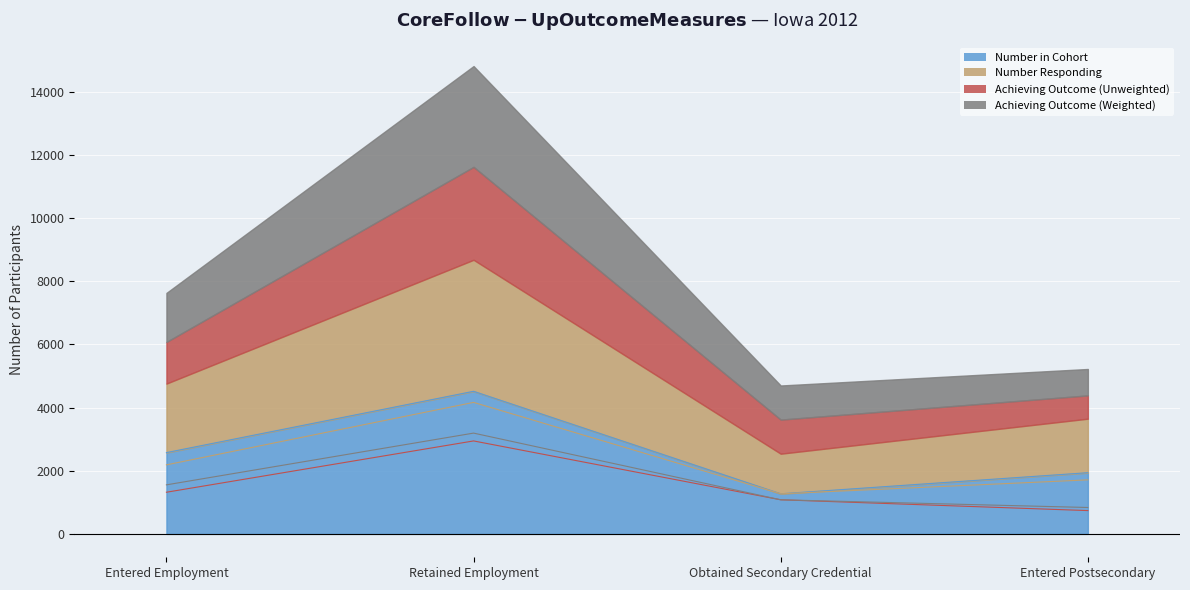

Reading left to right, list all the values displayed in this chart.

Number in Cohort: 2574	4516	1270	1938
Number Responding: 2186	4165	1270	1711
Achieving Outcome (Unweighted): 1319	2944	1080	738
Achieving Outcome (Weighted): 1553	3192	1080	836